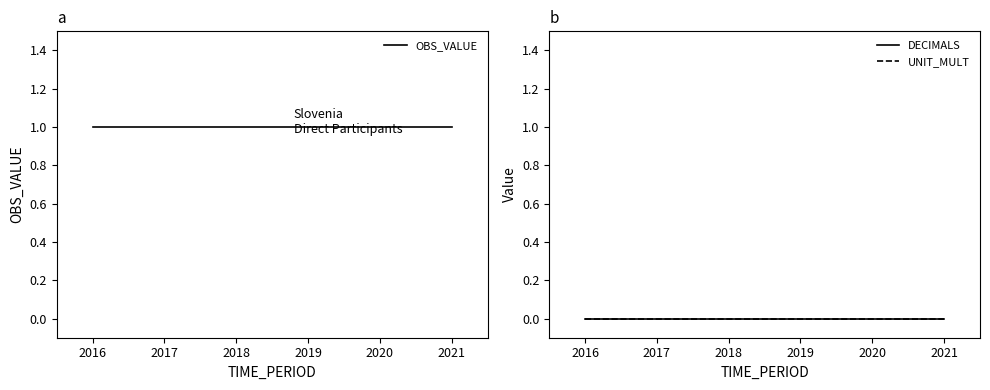

Between 2019 and 2021, which is larger?

2019